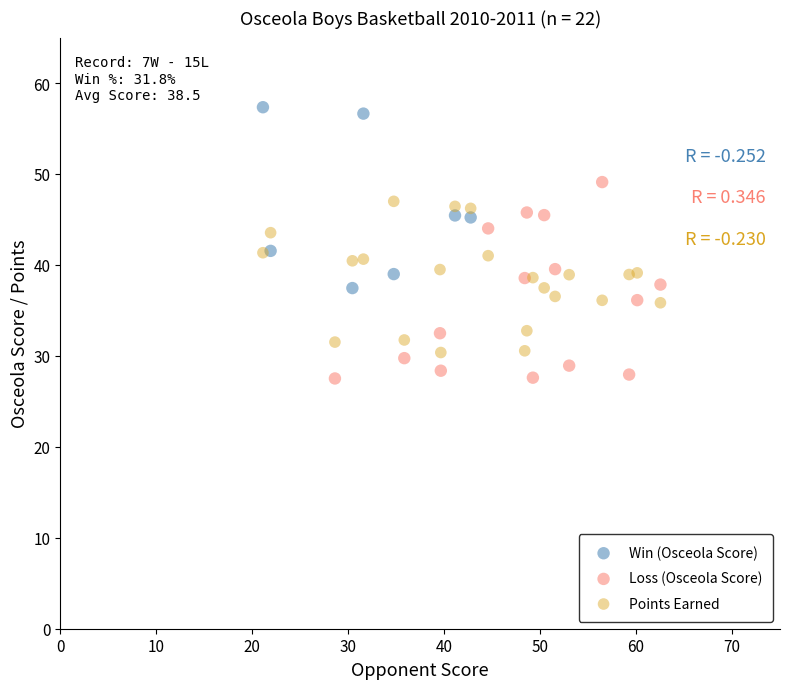

Which series reaches the maximum Y coordinate?

Win (Osceola Score)